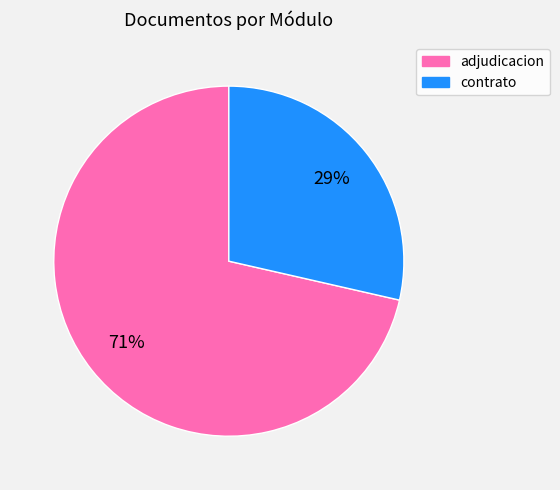

Is there any slice that represents more than half of the pie?

Yes